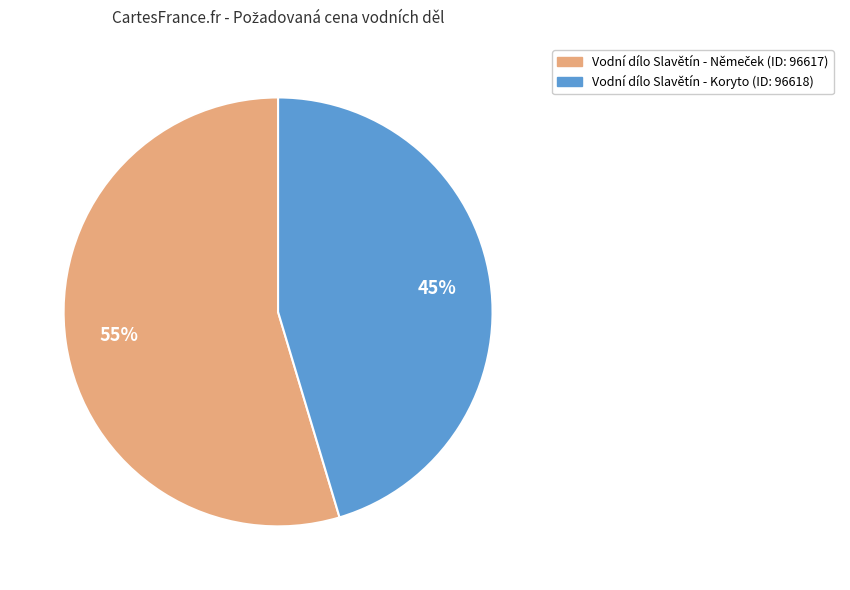

Count the number of slices in the pie.

2